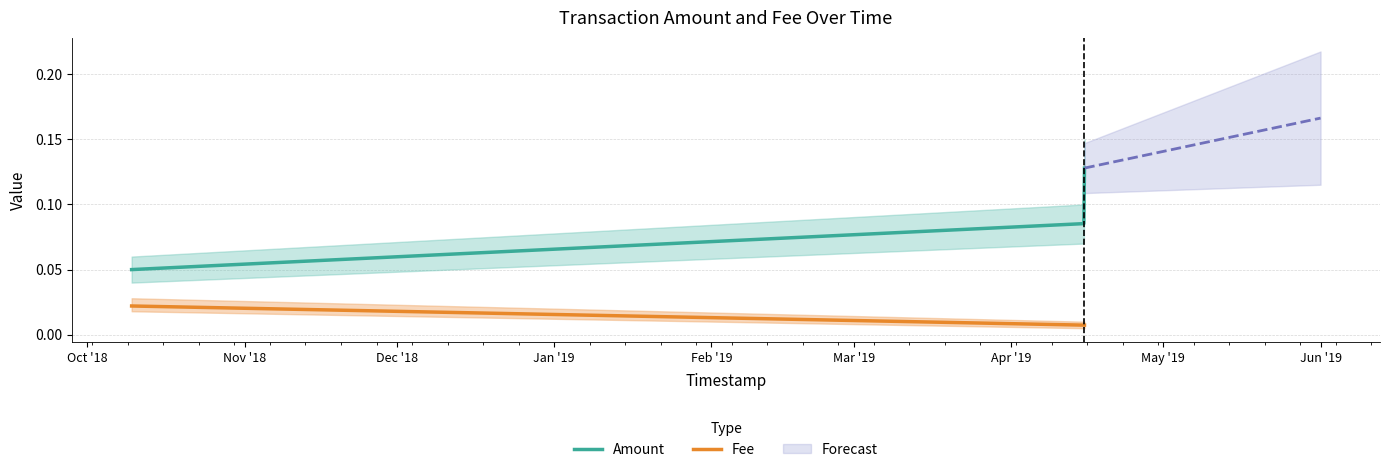

How many data points does each series have?

3